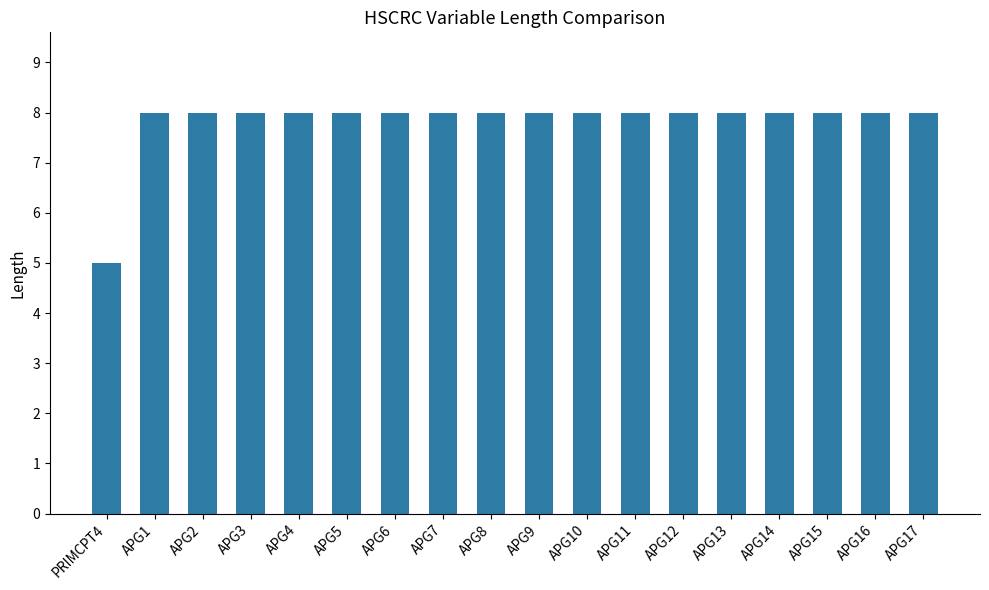

How many bars are there in total?

18